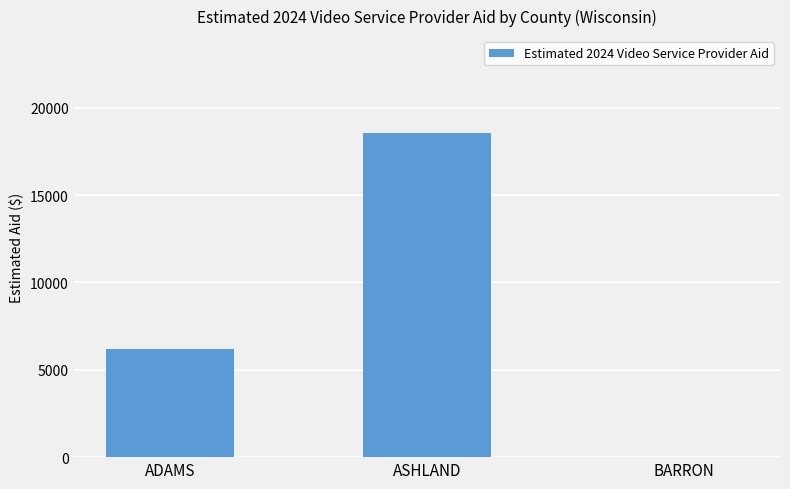

Which label corresponds to the largest value in the chart?

ASHLAND